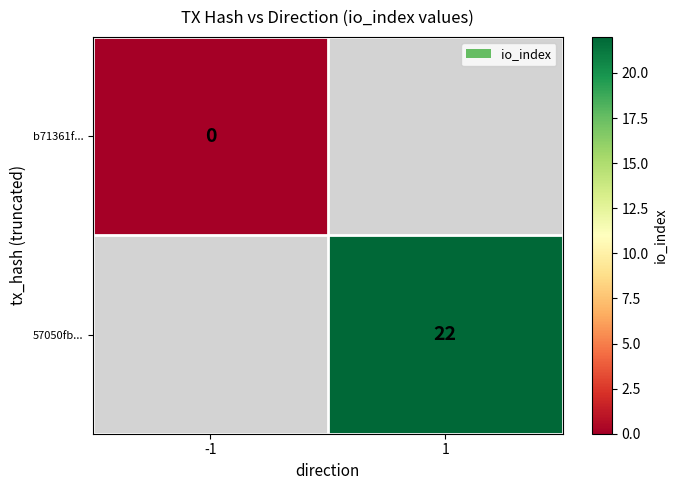

The value of 57050fb... at 1 is 22. True or false?

True